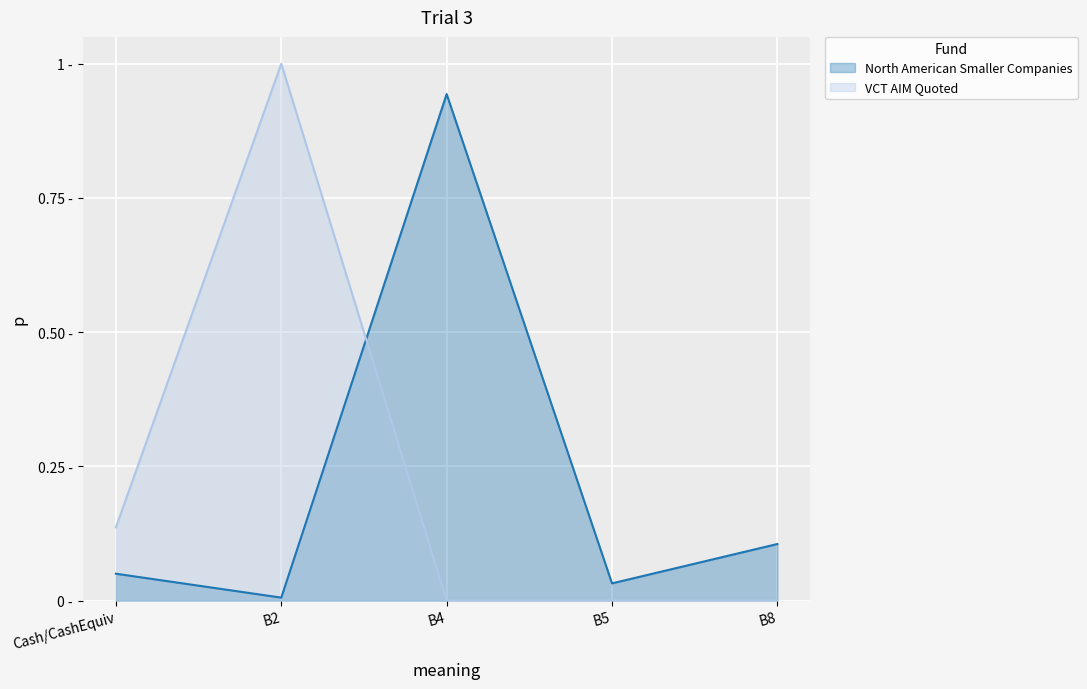

What position from the right is B8?

1